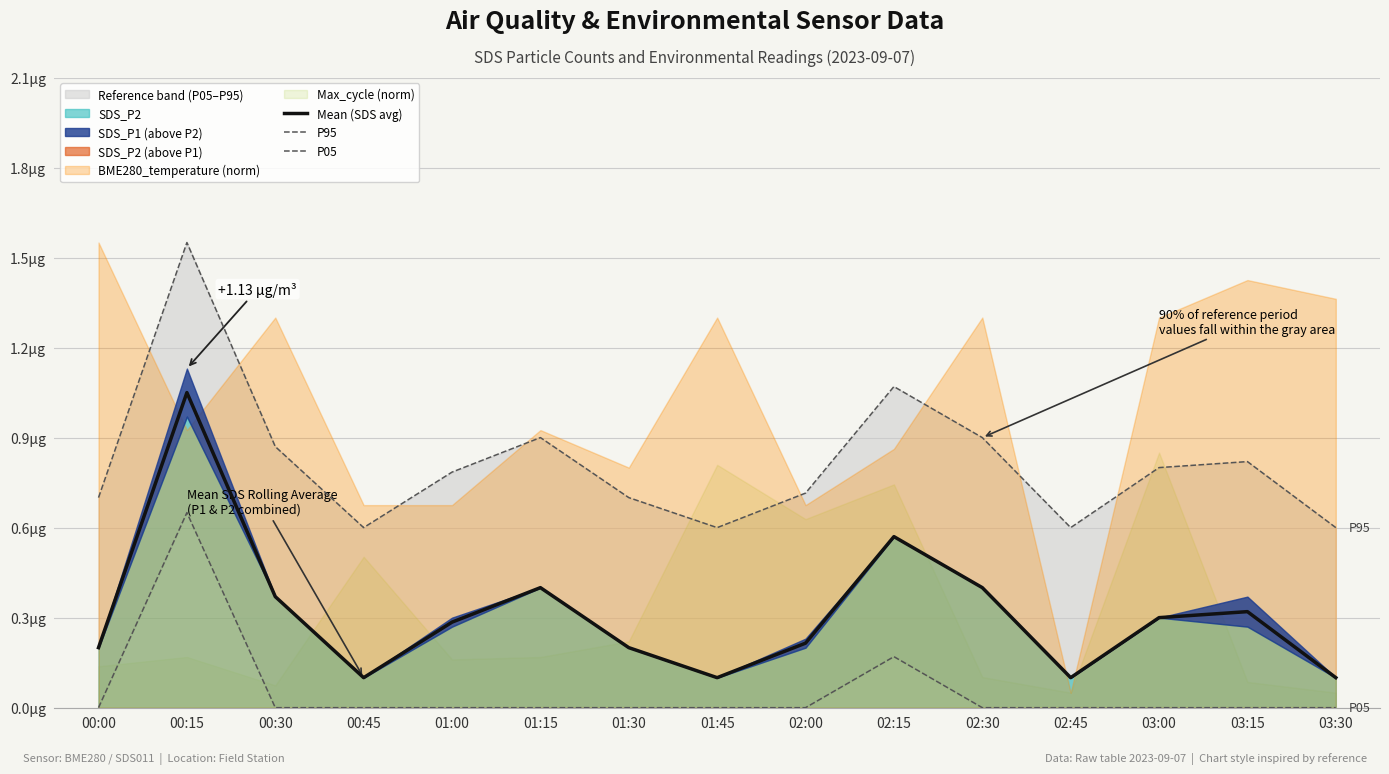

At which category is the sum across all series the highest?

00:15